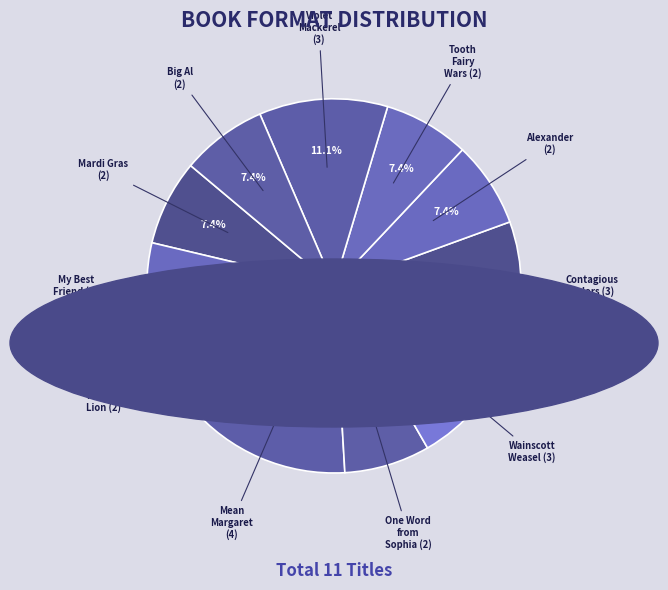

Approximately how many times larger is the value at Alexander (2) compared to Big Al (2)?

1.0